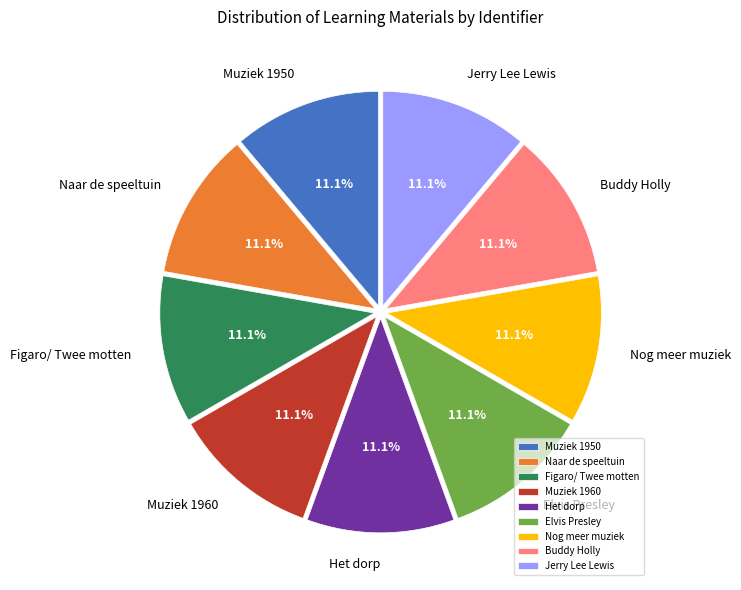

True or false: Elvis Presley accounts for 1% of the total.

False